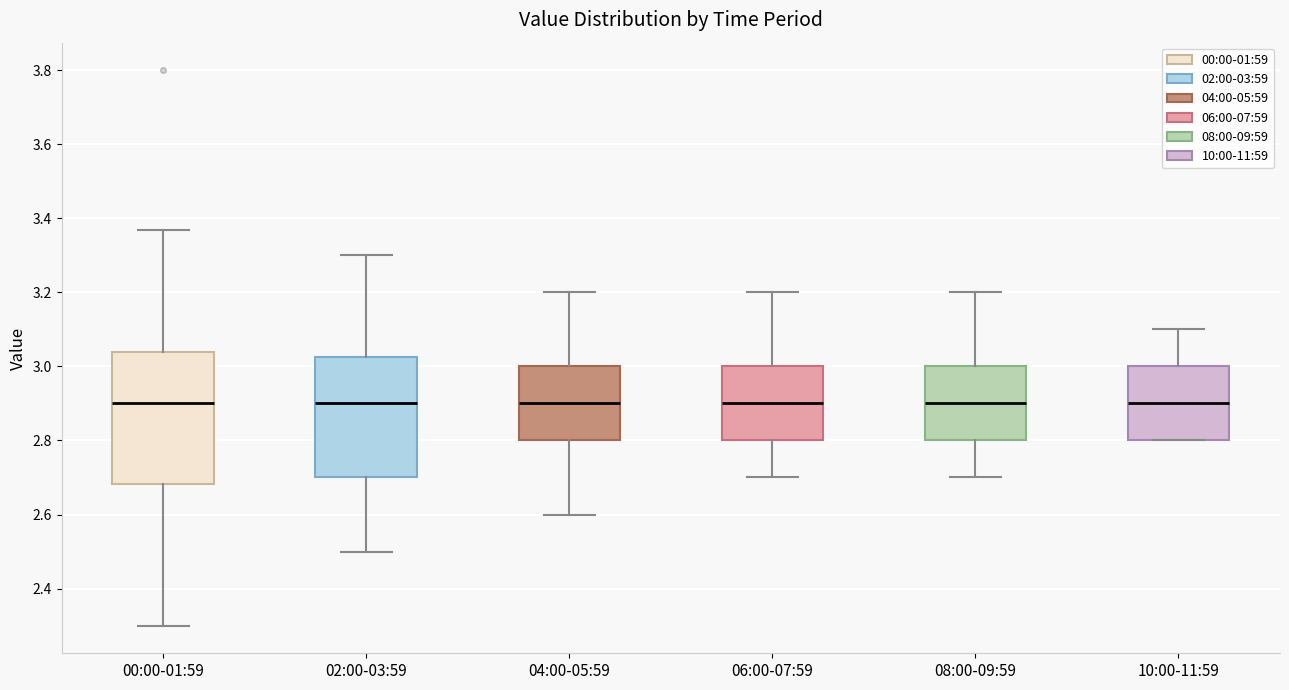

Reading left to right, transcribe this box plot: for each box, give where its median line is, the range the box spans, and where its two whiskers end, as read against the y-axis. The values are not printed on the chart, so give them approximately, as read against the axis.

00:00-01:59: median 2.90, box 2.68 to 3.04, whiskers 2.30 to 3.38
02:00-03:59: median 2.90, box 2.70 to 3.02, whiskers 2.50 to 3.30
04:00-05:59: median 2.90, box 2.80 to 3.00, whiskers 2.60 to 3.20
06:00-07:59: median 2.90, box 2.80 to 3.00, whiskers 2.70 to 3.20
08:00-09:59: median 2.90, box 2.80 to 3.00, whiskers 2.70 to 3.20
10:00-11:59: median 2.90, box 2.80 to 3.00, whiskers 2.80 to 3.10